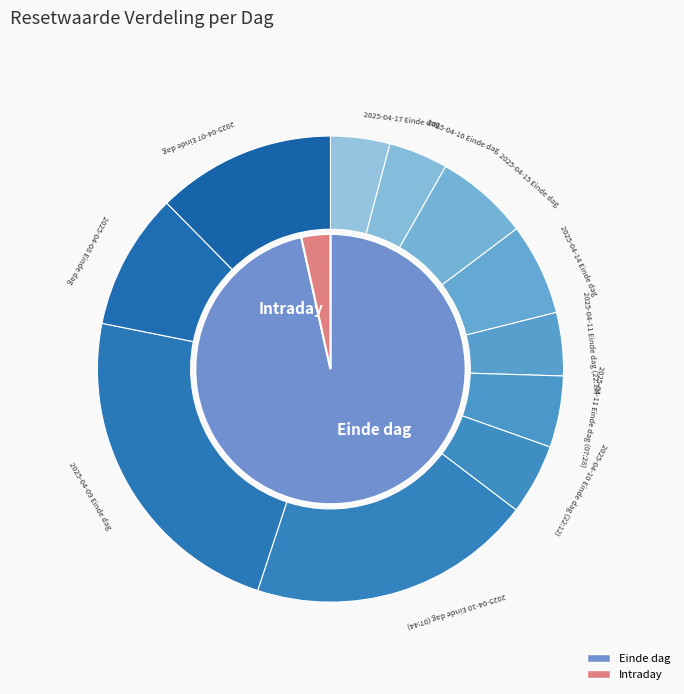

What percentage is the 2025-04-10 Intraday slice, to the nearest percent?

3%